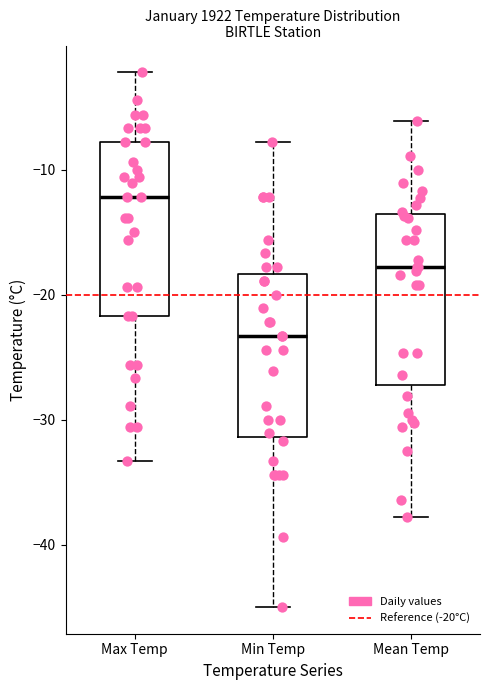

Which box's median line is the highest?

Max Temp